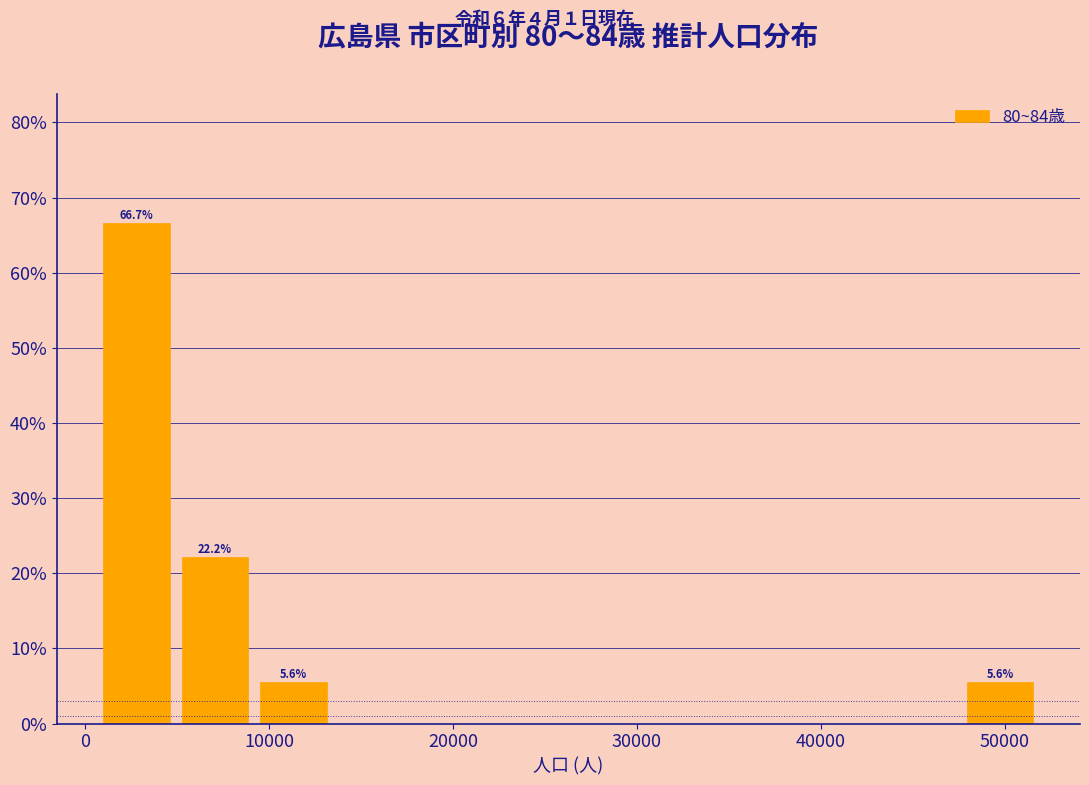

Which range on the x-axis has the tallest bar?

1000 to 5000